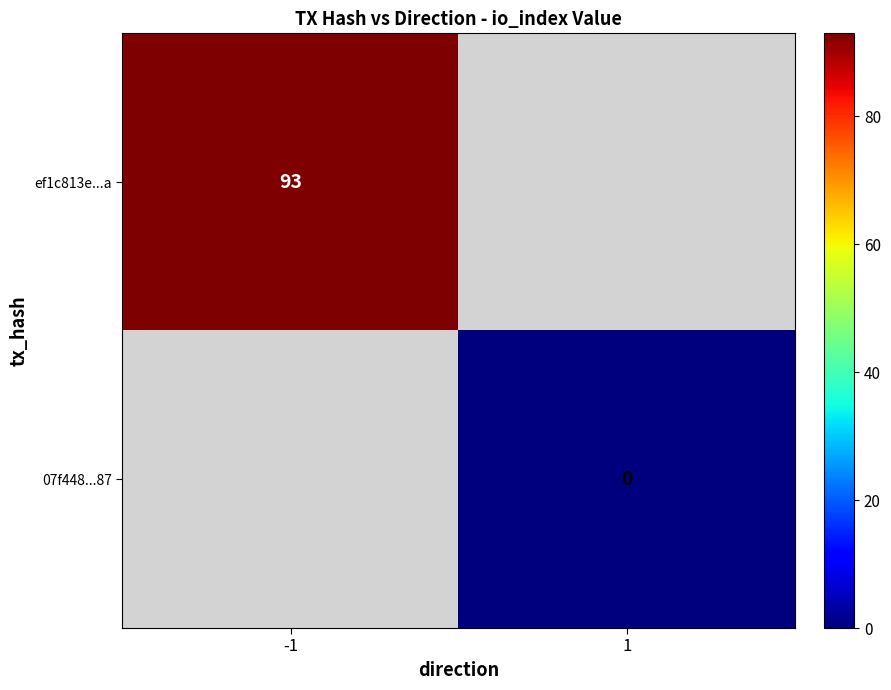

Is the value of 07f448...87 at 1 greater than the value of ef1c813e...a at -1?

No